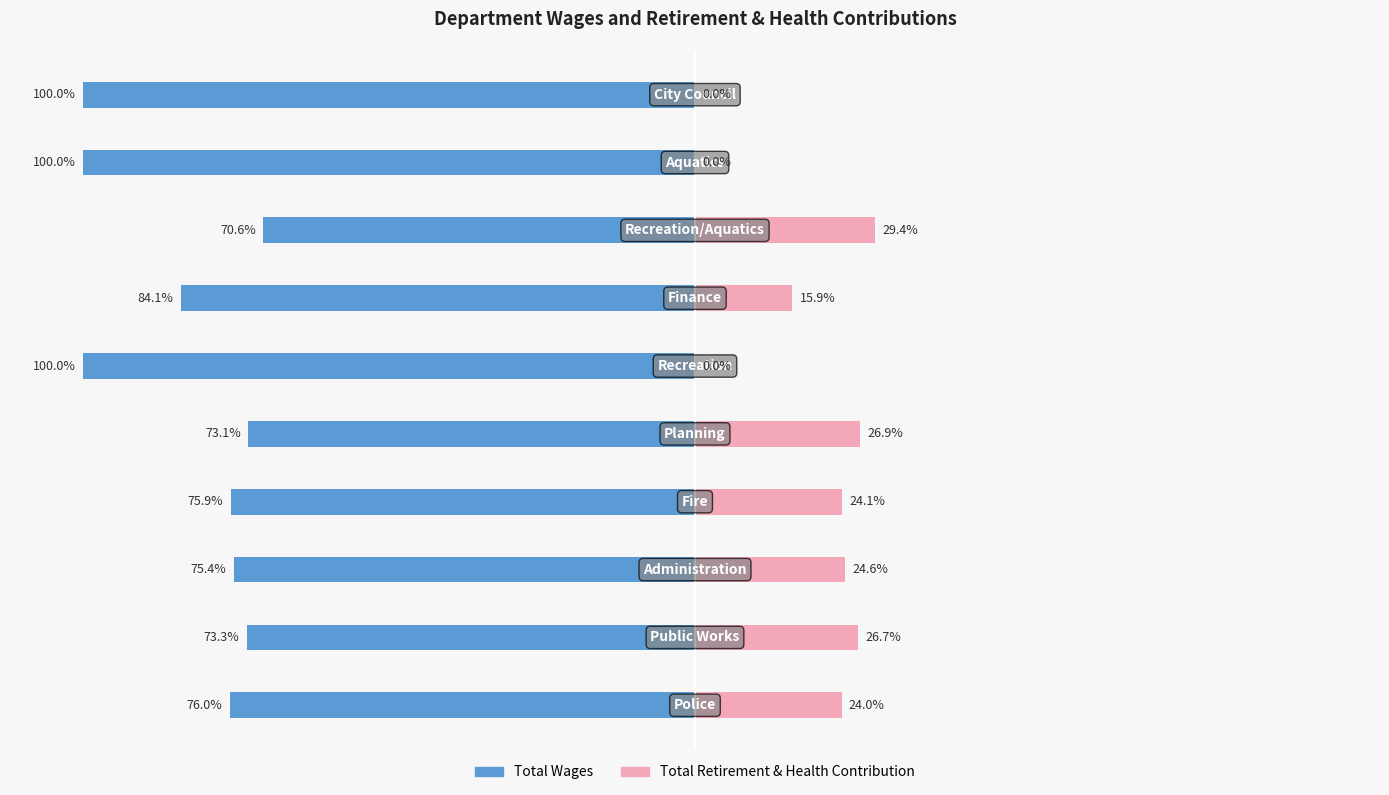

What is the difference between the Total Retirement & Health Contribution values at 2 and 3?

0.5